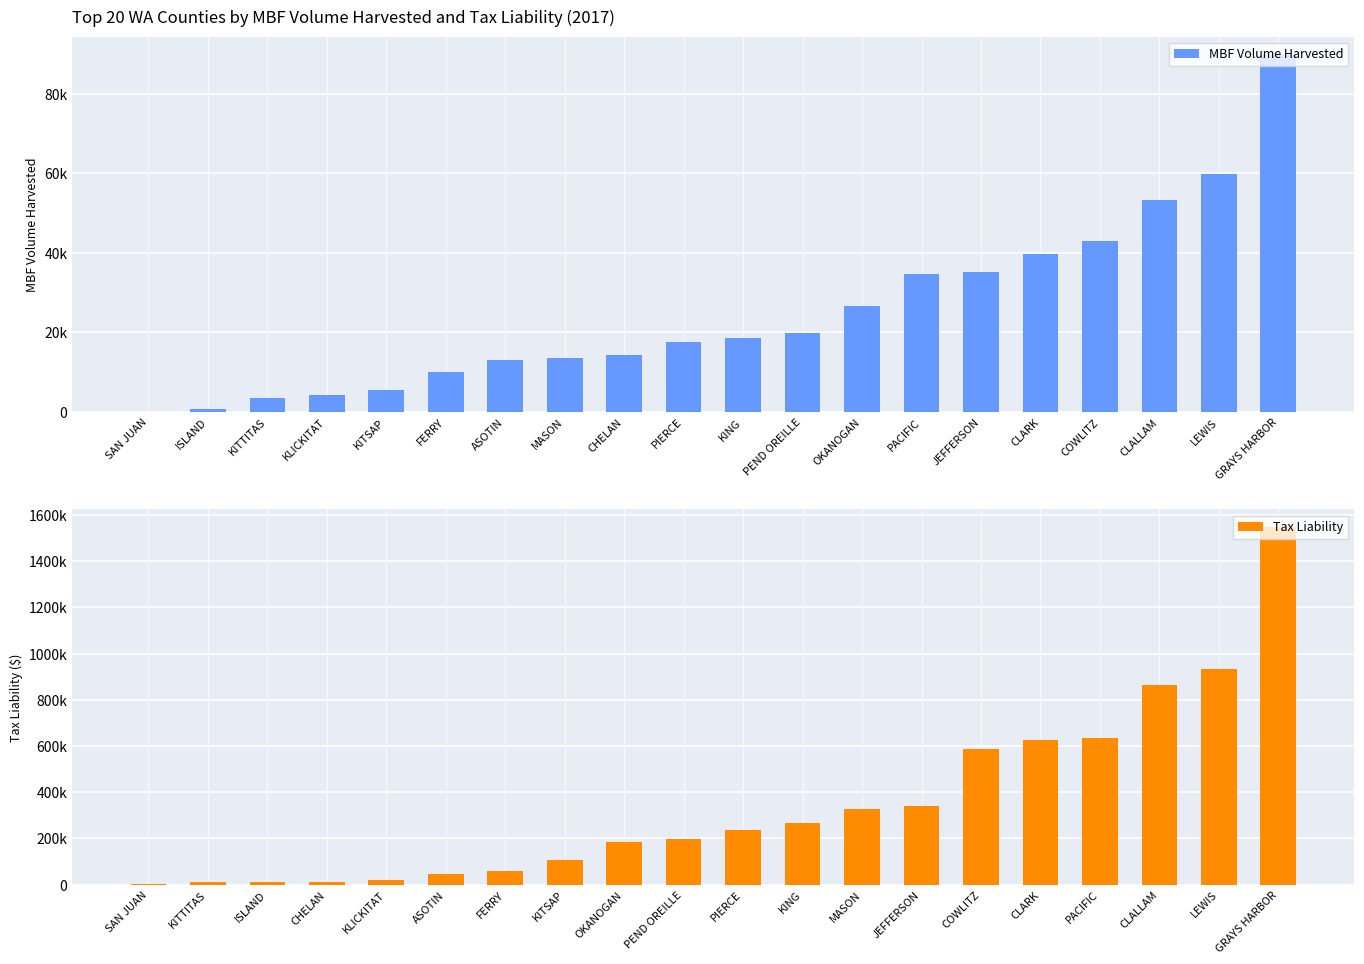

Where does the MBF Volume Harvested series first go above 18601?

PEND OREILLE